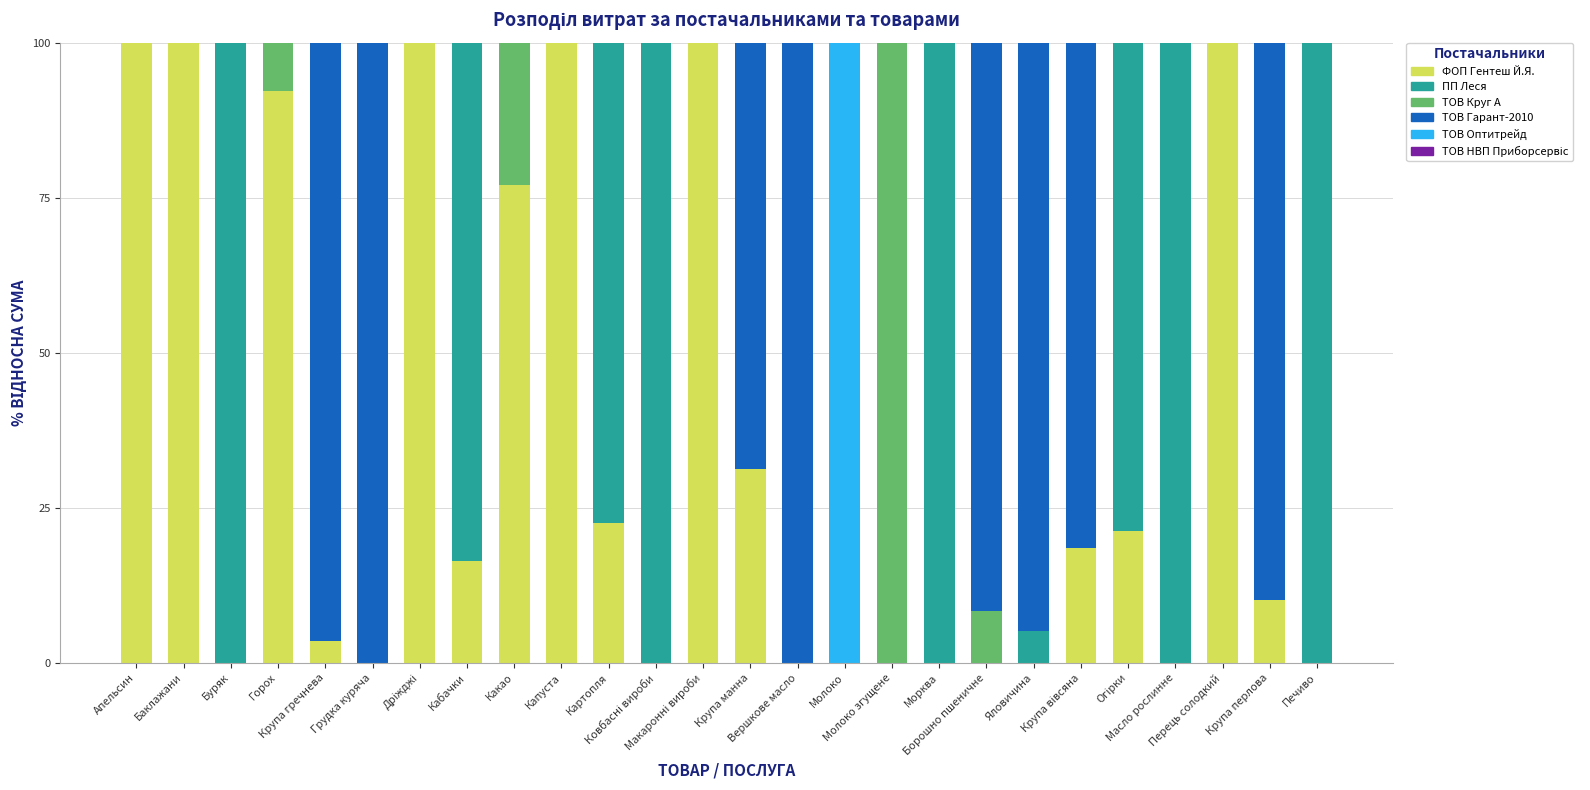

What is the maximum value for ФОП Гентеш Й.Я.?

100.0